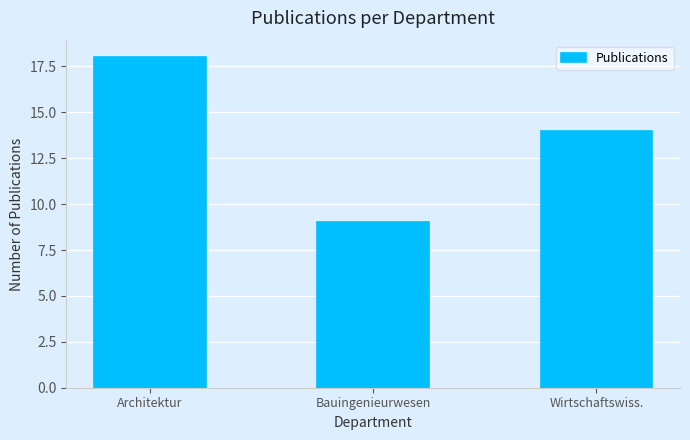

How many bars are there in total?

3